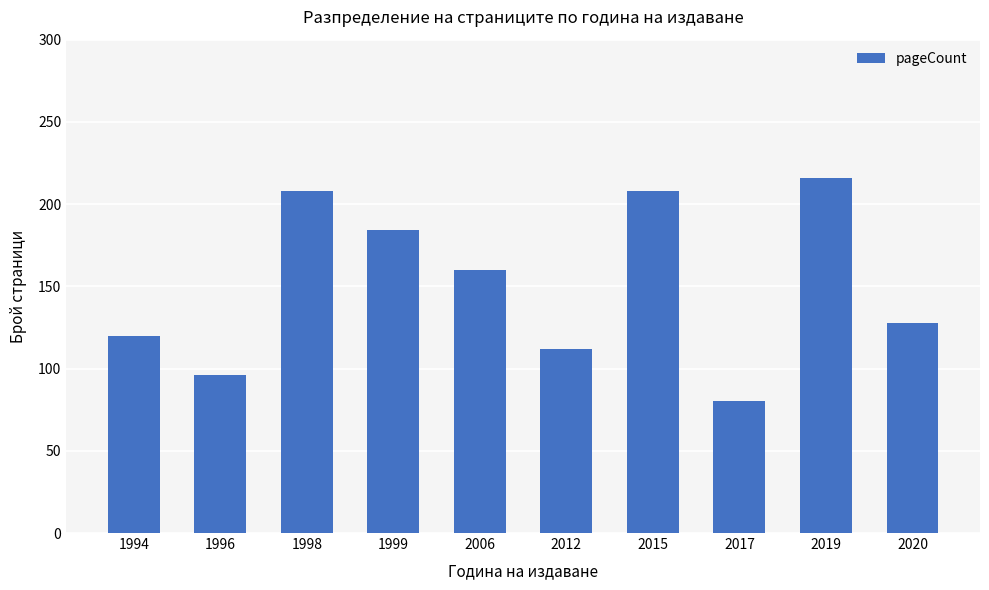

The chart shows a value of 332 at 2019. True or false?

False